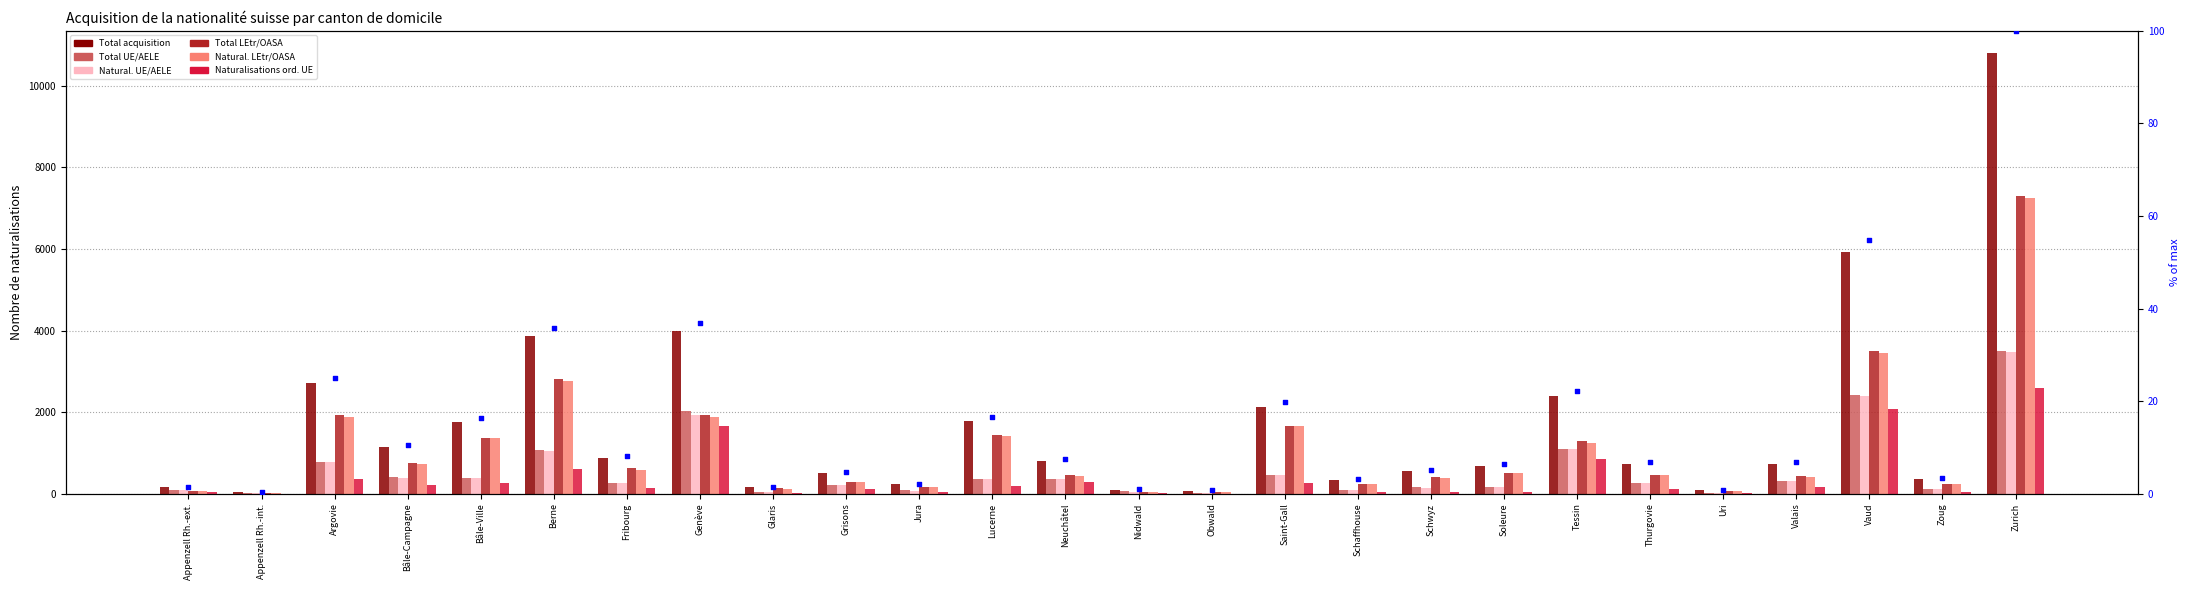

Is the value of Natural. UE/AELE at Uri greater than the value of Total UE/AELE at Zoug?

No